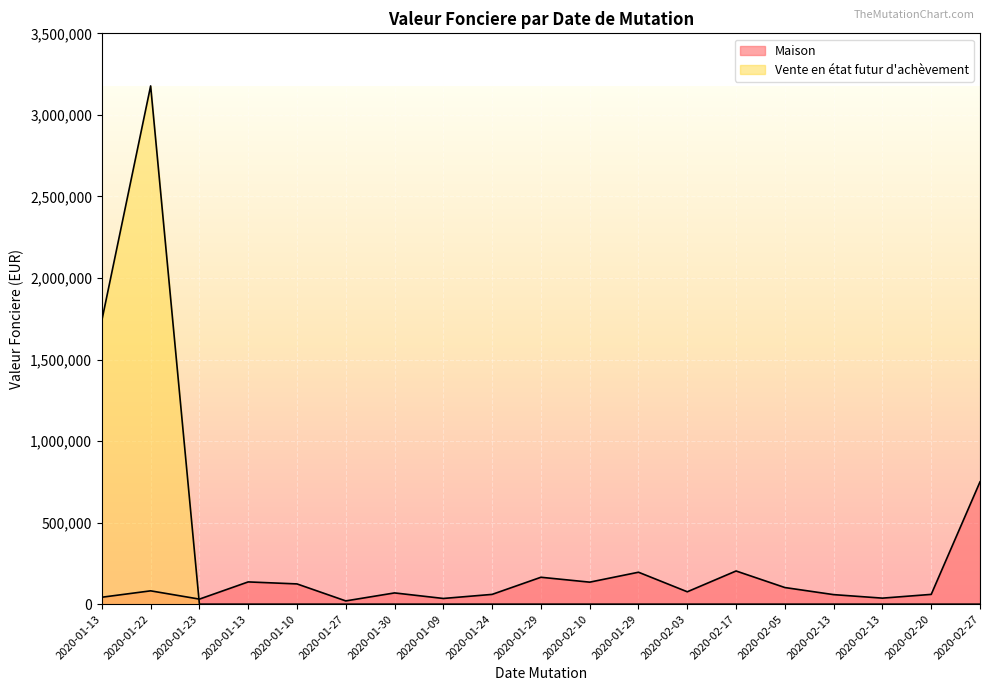

List the series in order of their peak value, highest first.

Vente en etat futur, Maison